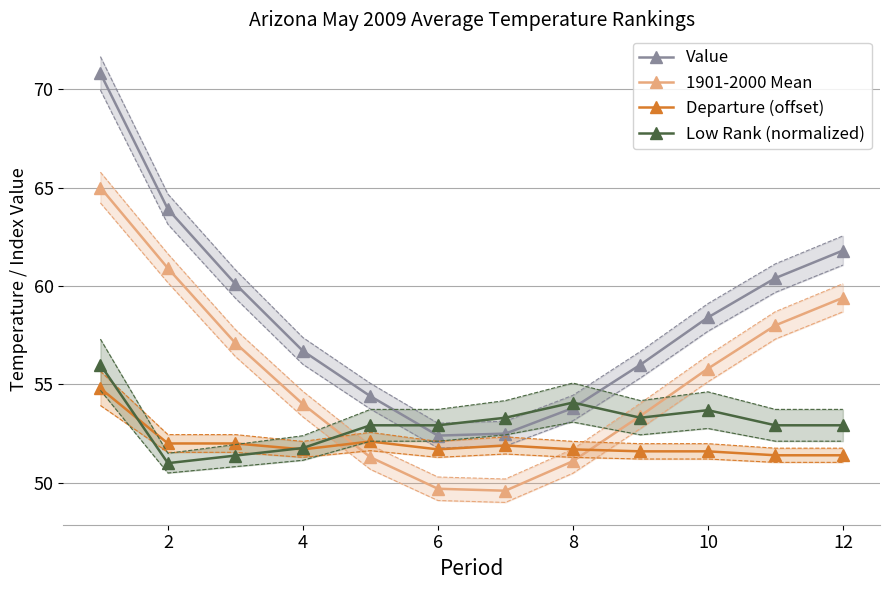

Is it true that 1901-2000 Mean equals 21.8 at 12?

False